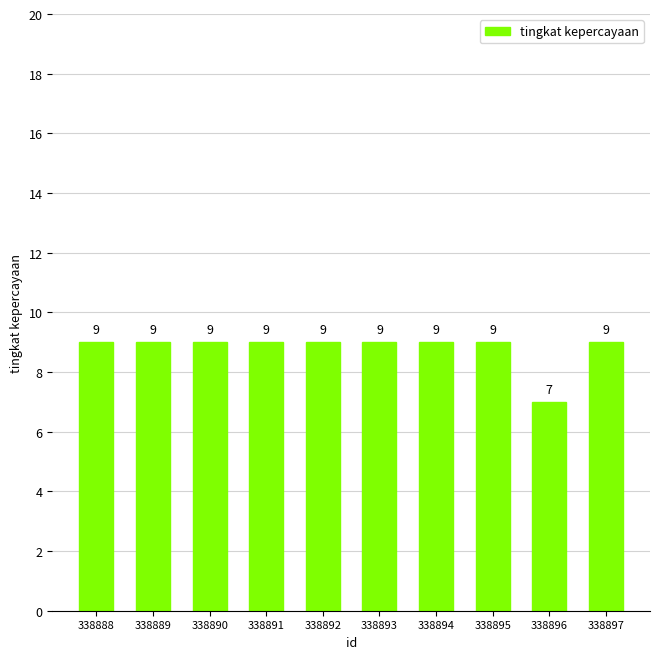

What is the sum of all values?

88